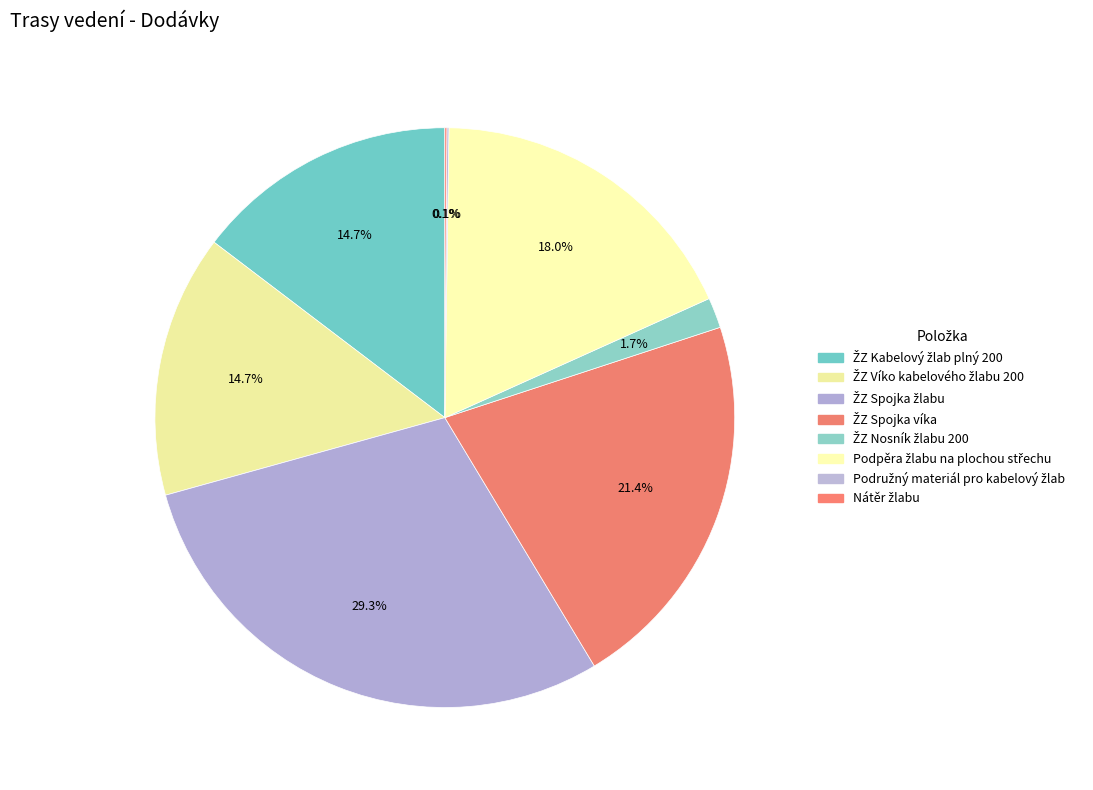

Does ŽZ Kabelový žlab plný 200 represent more than half of the total?

No